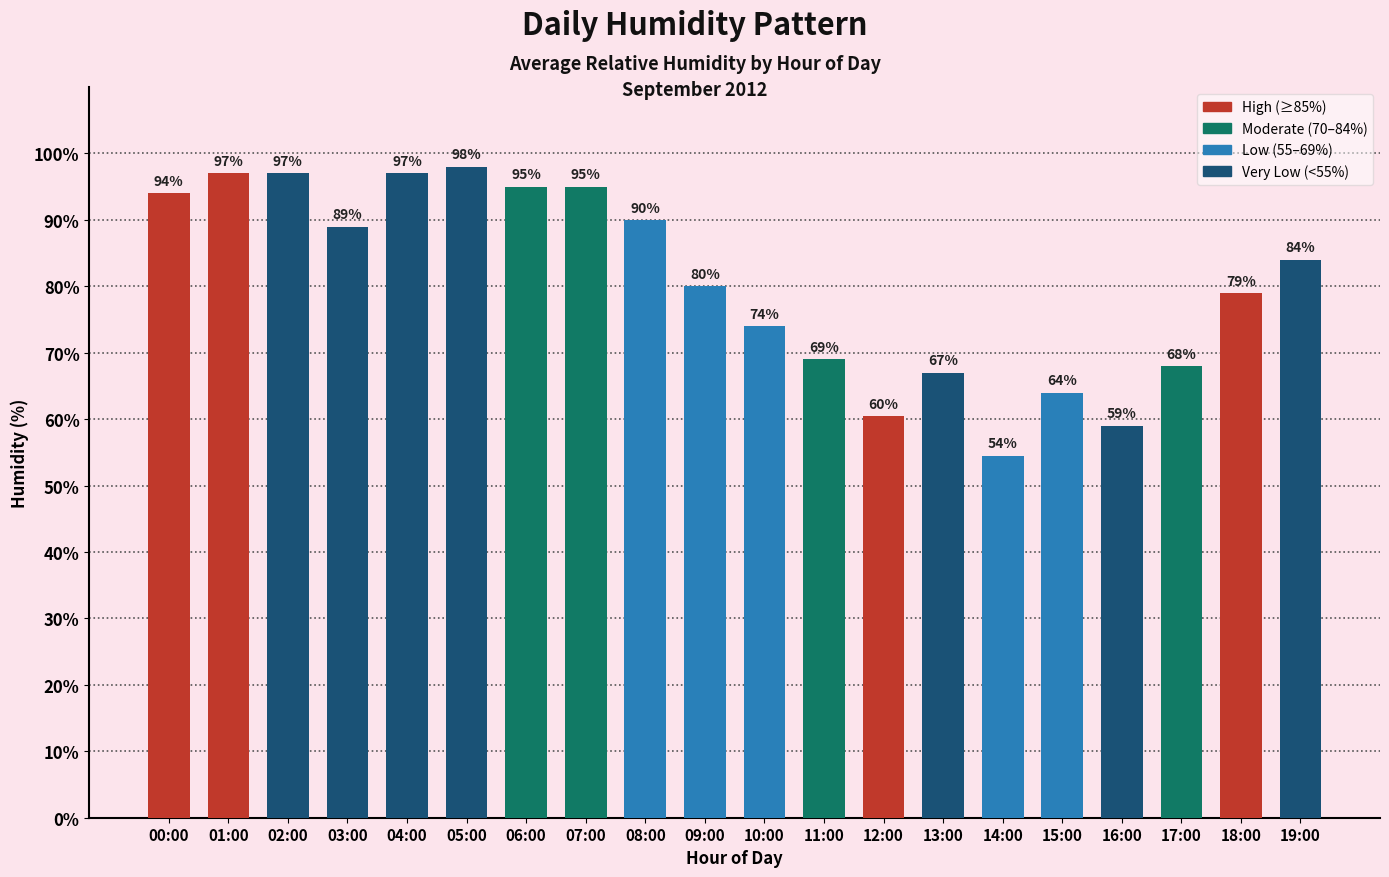

What is the maximum value shown in the chart?

98.0